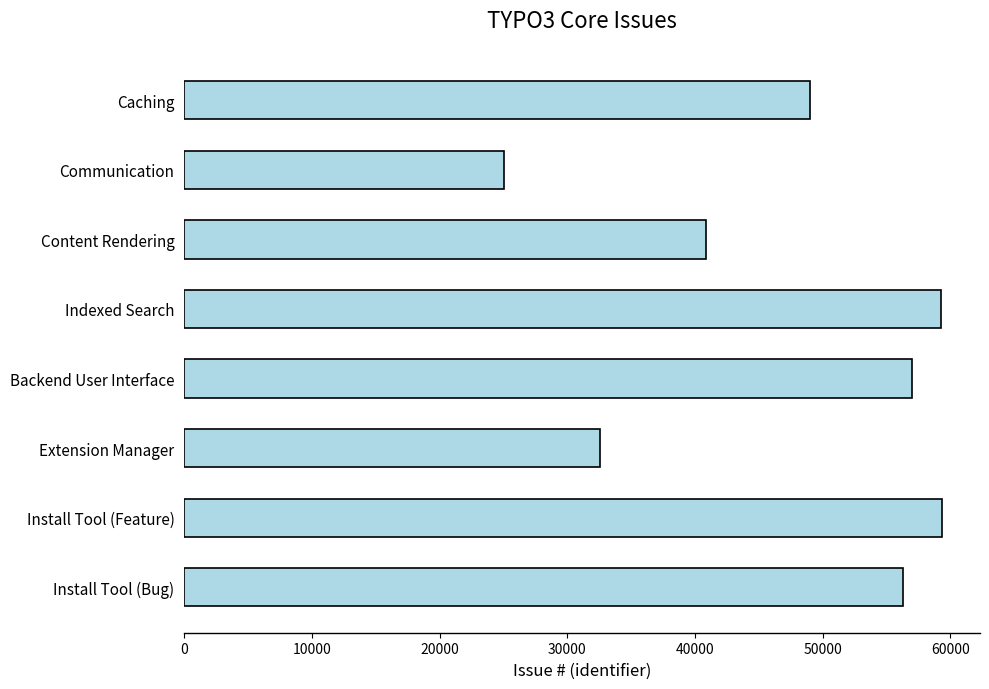

Which category has the lowest value across all series?

Communication